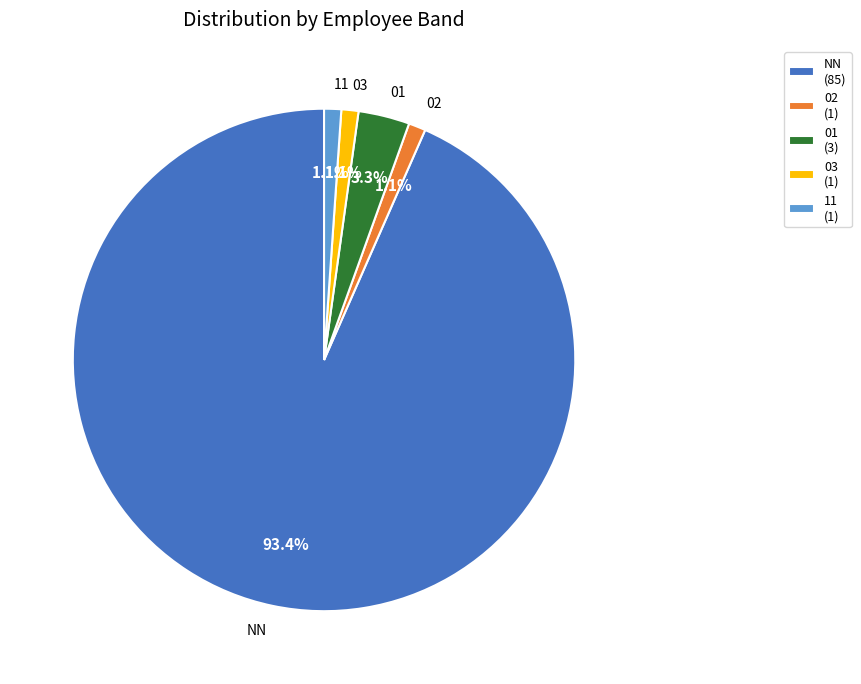

To the nearest percent, what is the difference between the 01 and 03 slice percentages?

2%